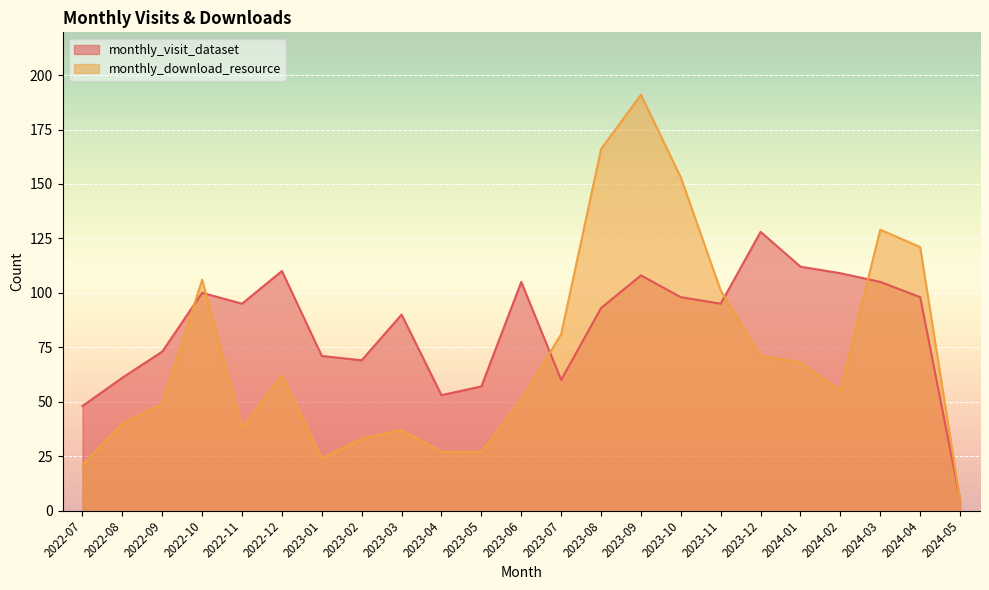

How many lines are shown in the chart?

2